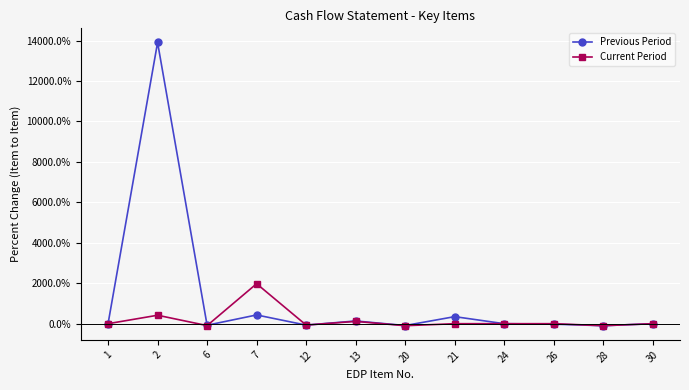

Does the chart have visible grid lines?

Yes